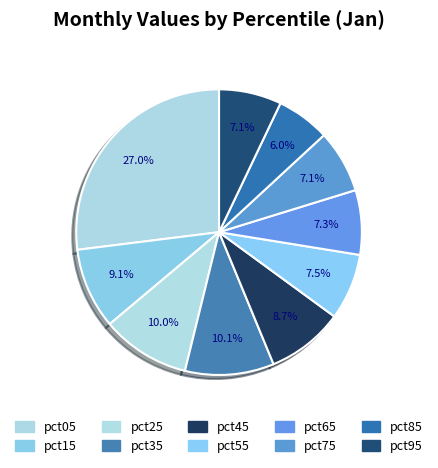

The pct95 slice represents 1% of the pie. True or false?

False